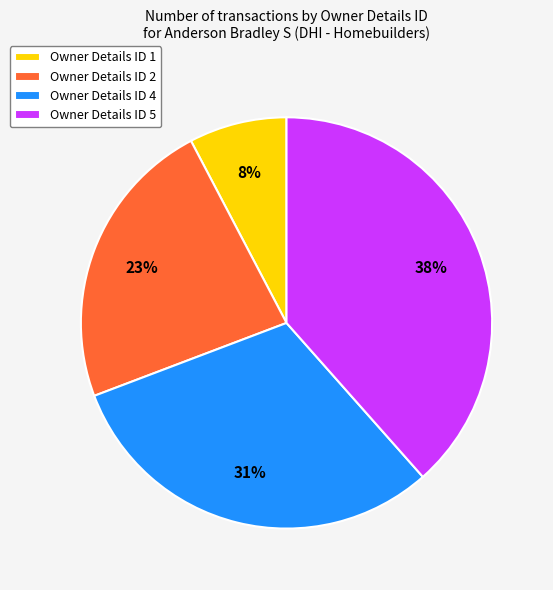

Which has a higher value, Owner Details ID 1 or Owner Details ID 4?

Owner Details ID 4